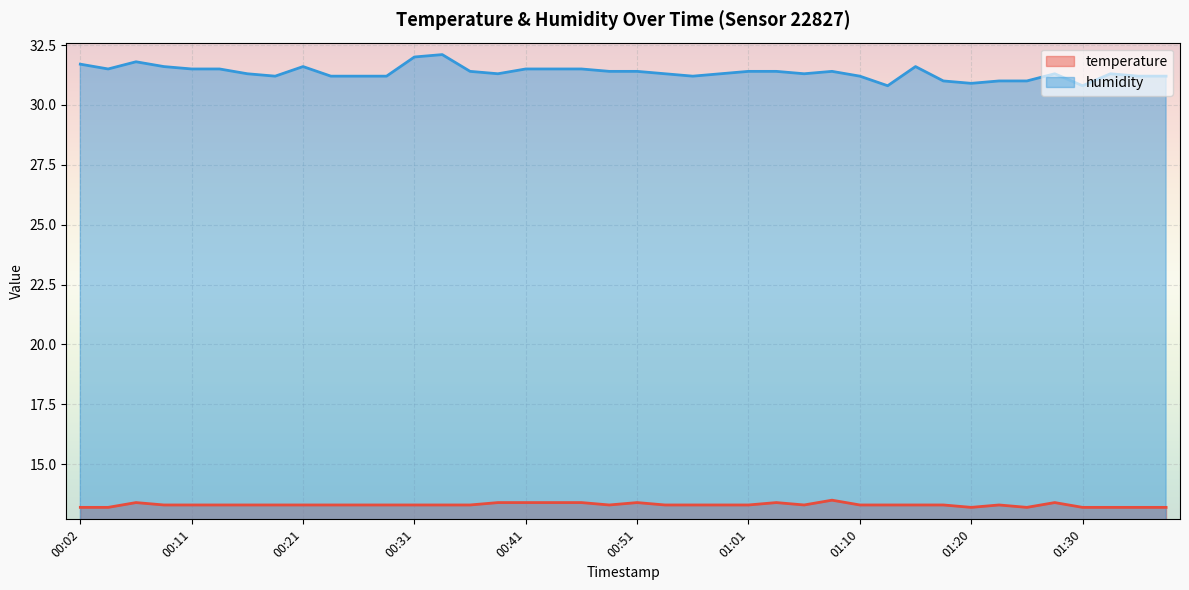

Which series has the widest spread of values?

humidity